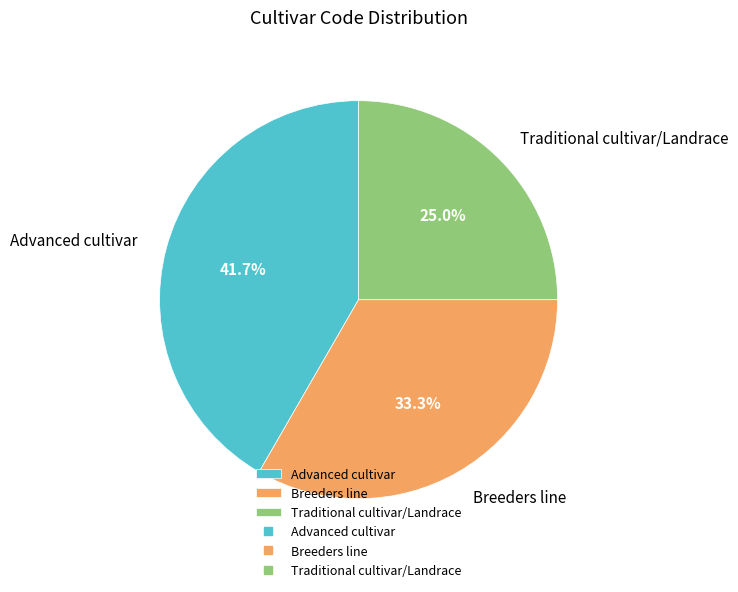

Which has a higher value, Advanced cultivar or Breeders line?

Advanced cultivar